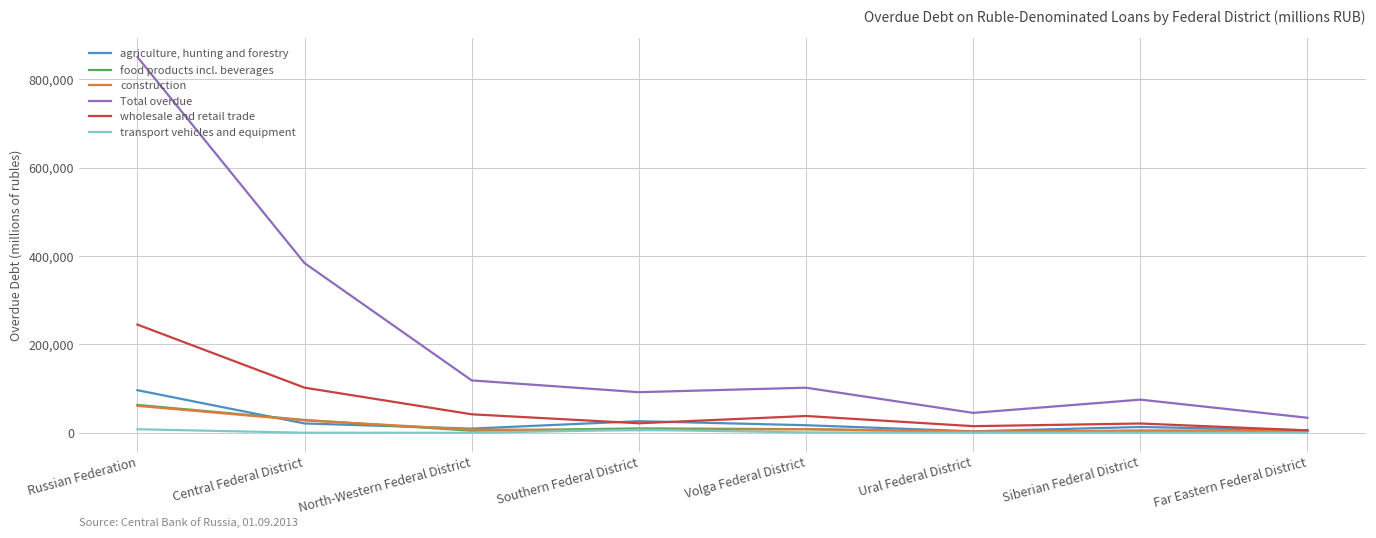

Where does the transport vehicles and equipment series first go above 200?

Russian Federation